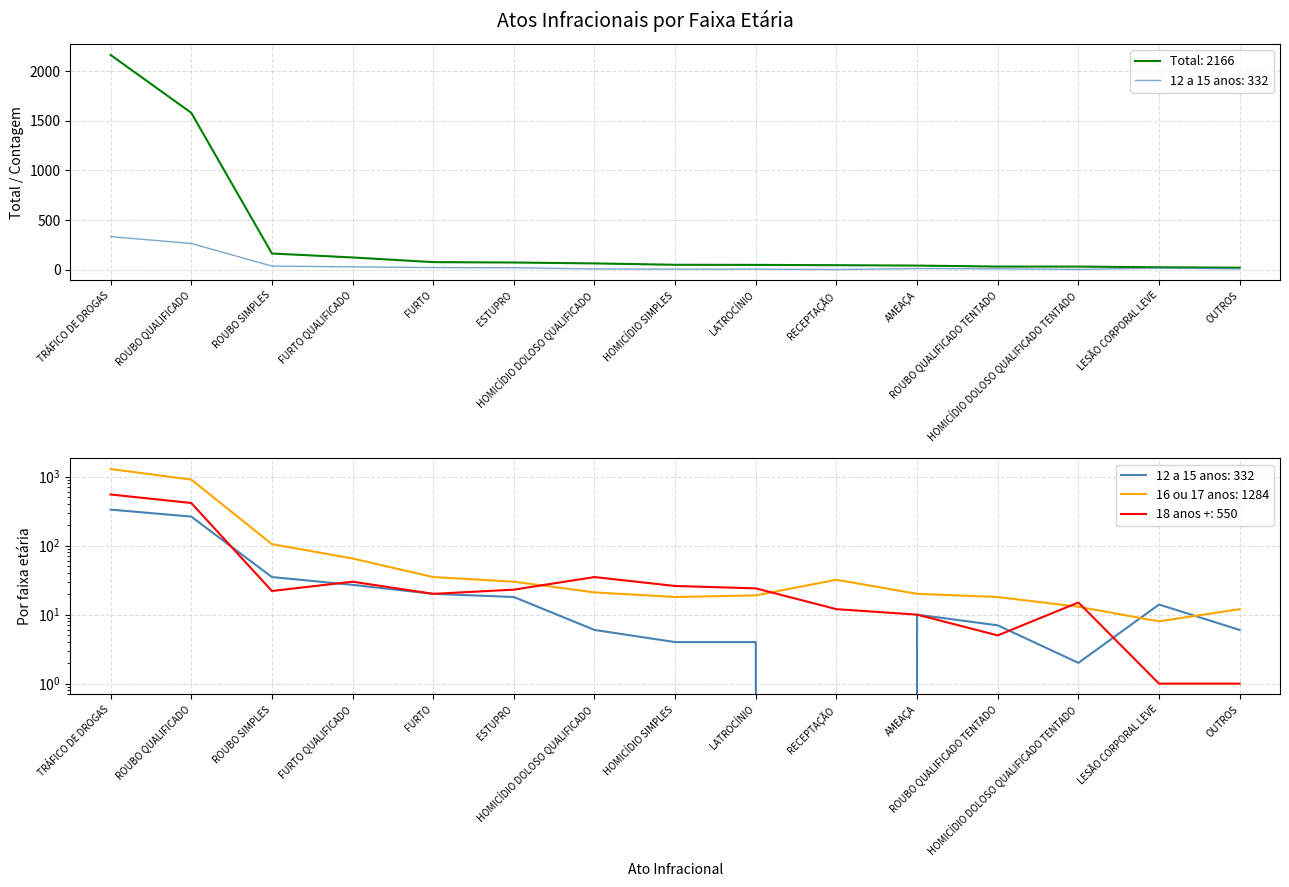

What is the total value across all series at ROUBO QUALIFICADO?

3164